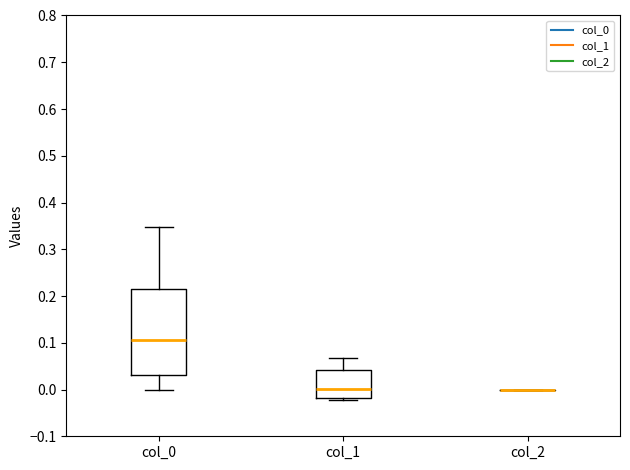

Where does the median line of the box for col_1 sit on the y-axis? The values are not printed on the chart, so give them approximately, as read against the axis.

0.00